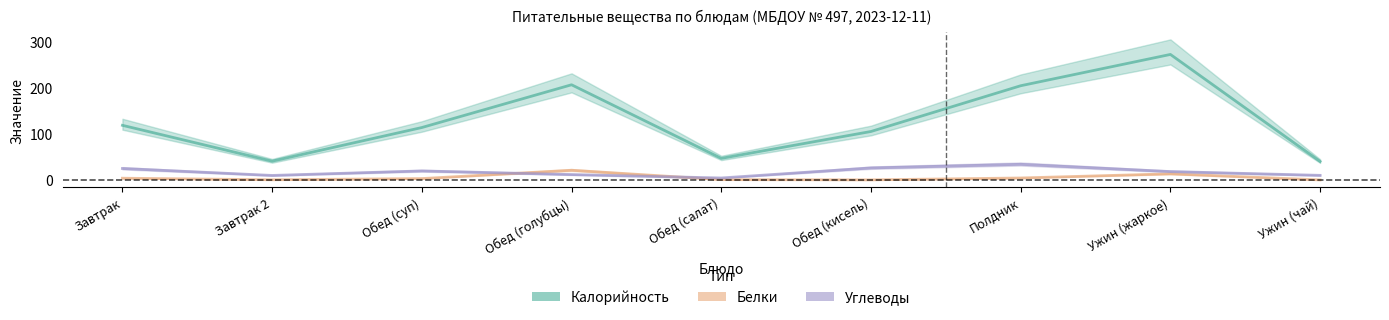

Which series has the largest total across all categories?

Калорийность